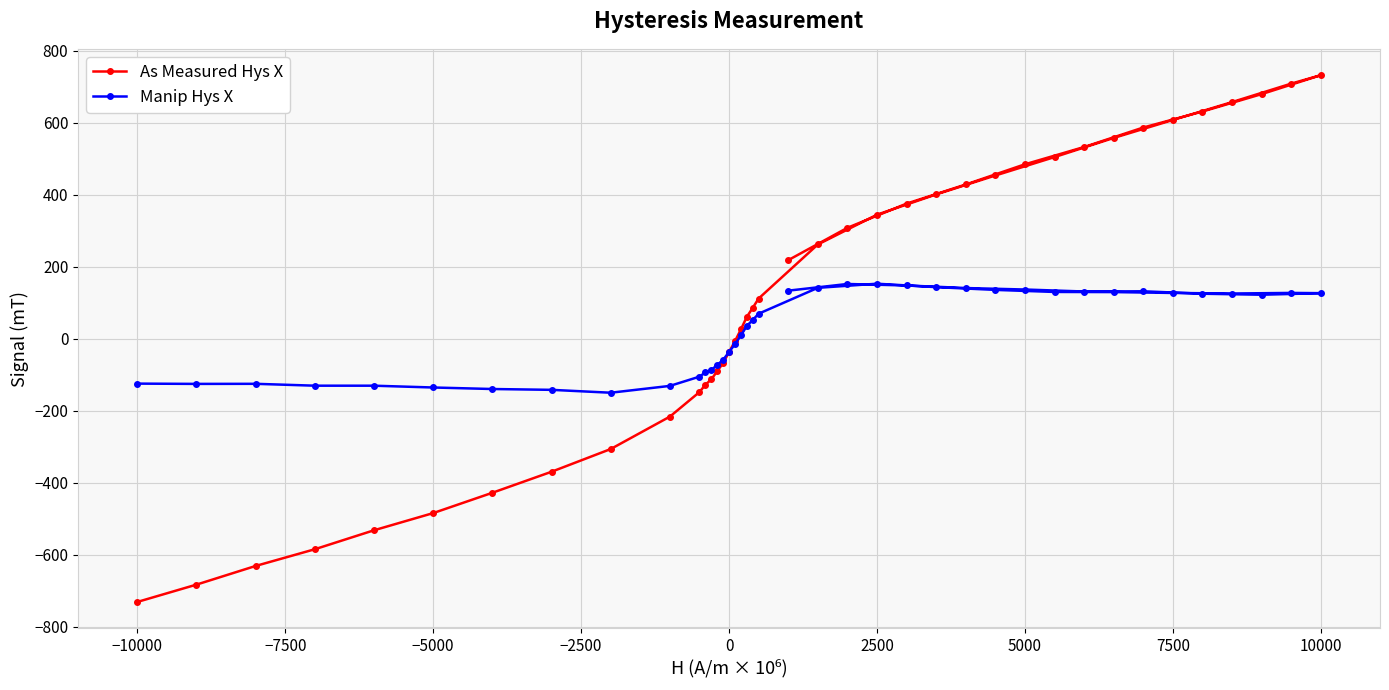

How many interior local valleys does the Manip Hys X series have?

5